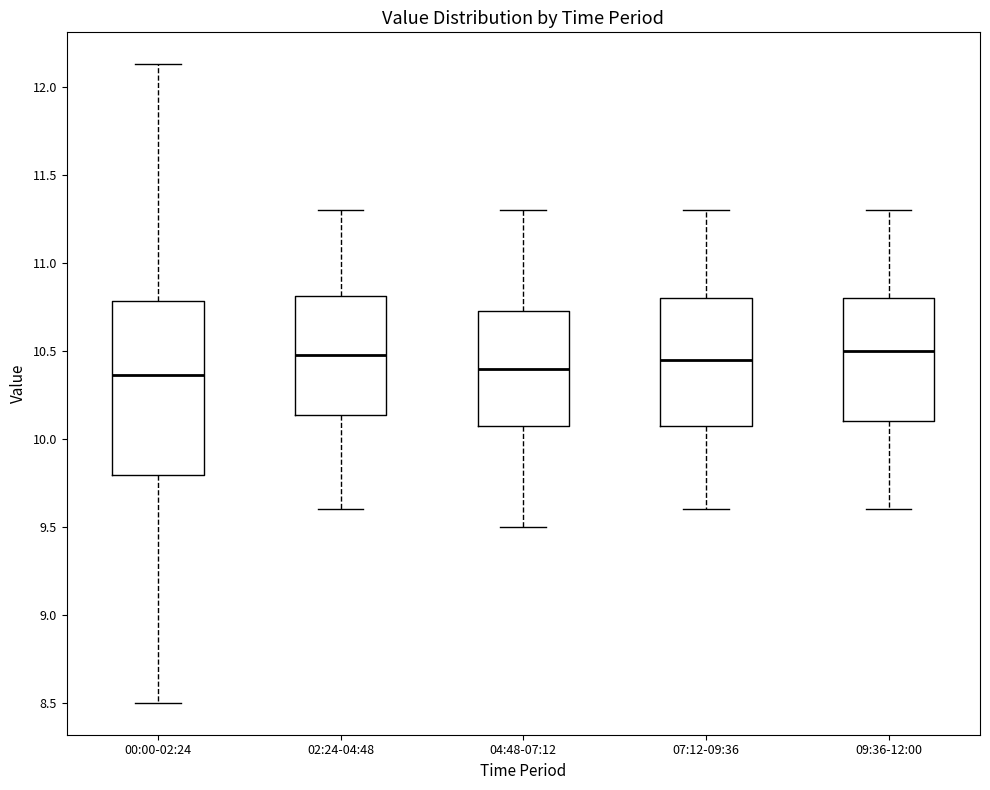

Reading left to right, transcribe this box plot: for each box, give where its median line is, the range the box spans, and where its two whiskers end, as read against the y-axis. The values are not printed on the chart, so give them approximately, as read against the axis.

00:00-02:24: median 10.35, box 9.80 to 10.80, whiskers 8.50 to 12.15
02:24-04:48: median 10.50, box 10.15 to 10.80, whiskers 9.60 to 11.30
04:48-07:12: median 10.40, box 10.10 to 10.75, whiskers 9.50 to 11.30
07:12-09:36: median 10.45, box 10.10 to 10.80, whiskers 9.60 to 11.30
09:36-12:00: median 10.50, box 10.10 to 10.80, whiskers 9.60 to 11.30